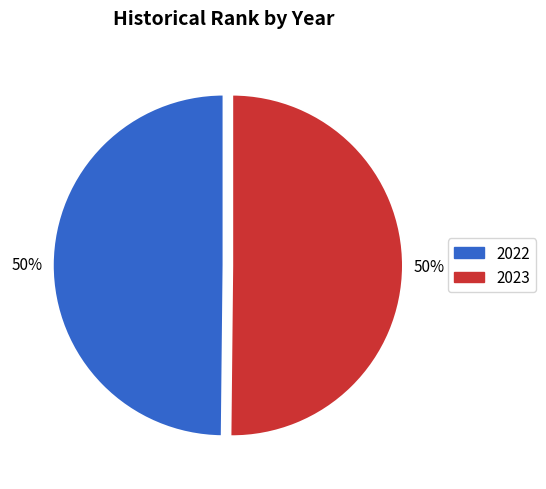

To the nearest percent, what percentage of the pie is 2022?

50%